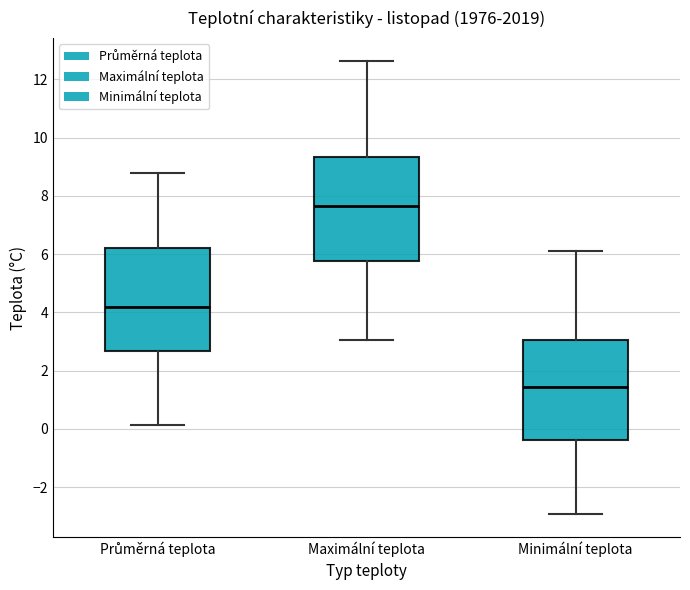

Where is the lower edge of the box for Průměrná teplota on the y-axis? The values are not printed on the chart, so give them approximately, as read against the axis.

2.6